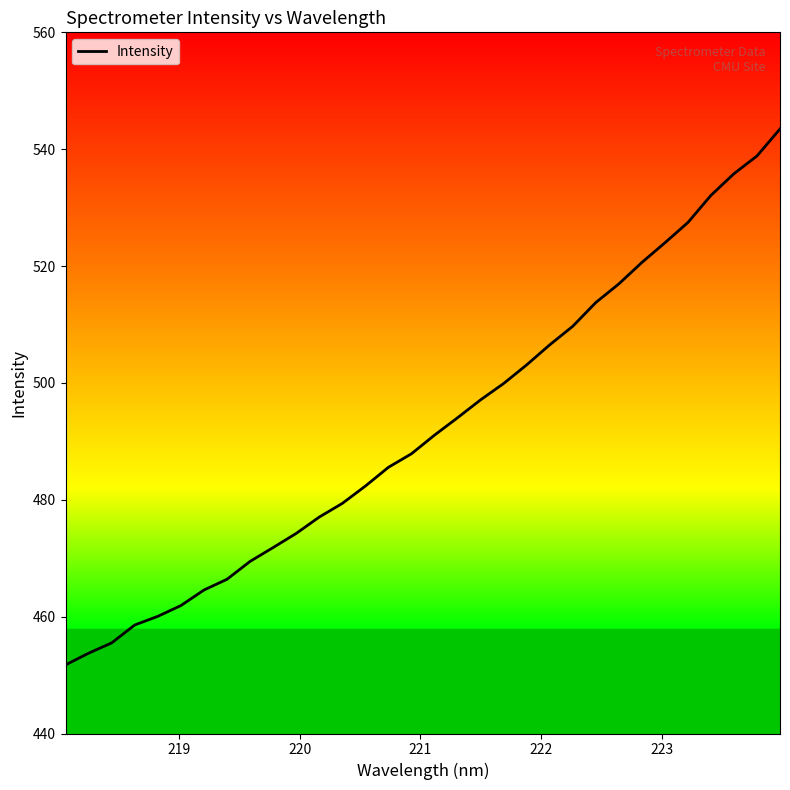

What is the maximum value shown in the chart?

543.5